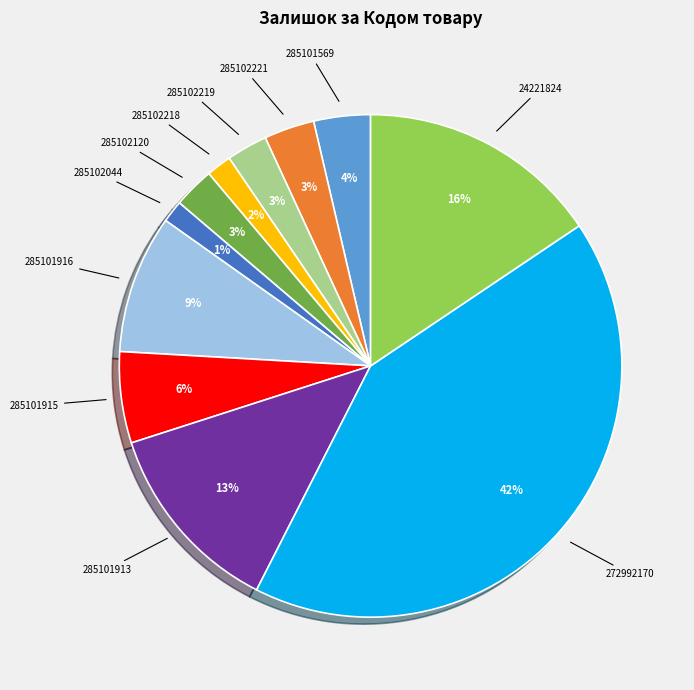

Count the number of slices in the pie.

11